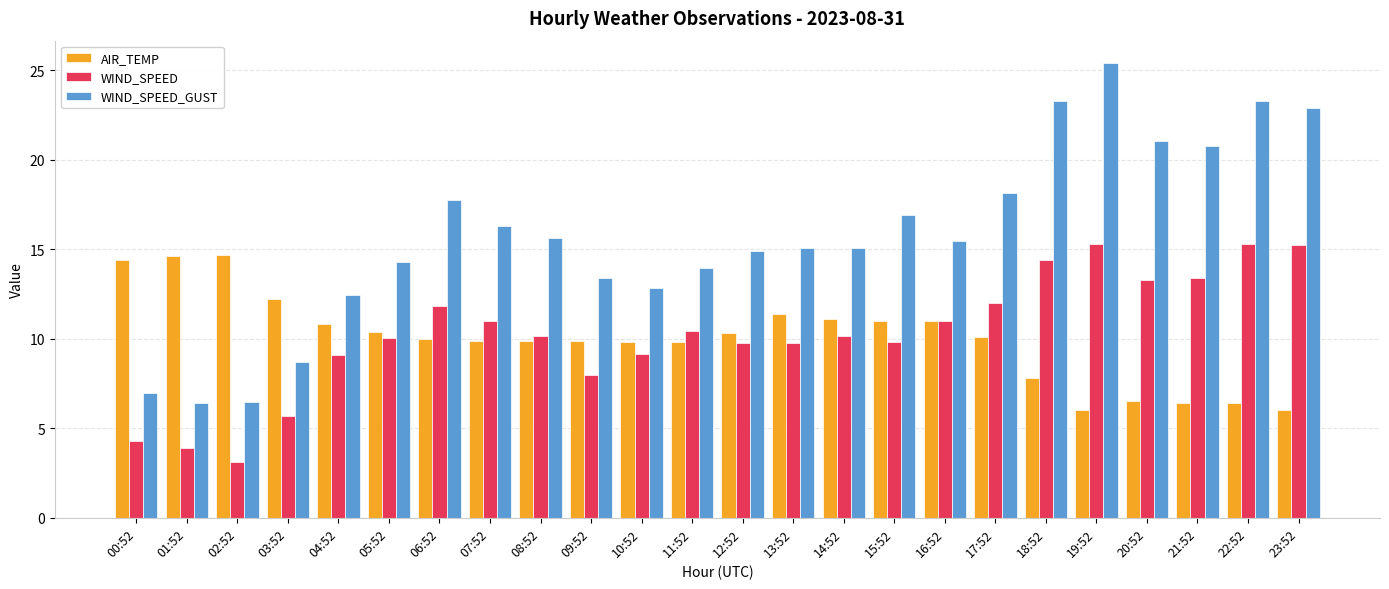

Is it true that AIR_TEMP equals 17.5 at 04:52?

False